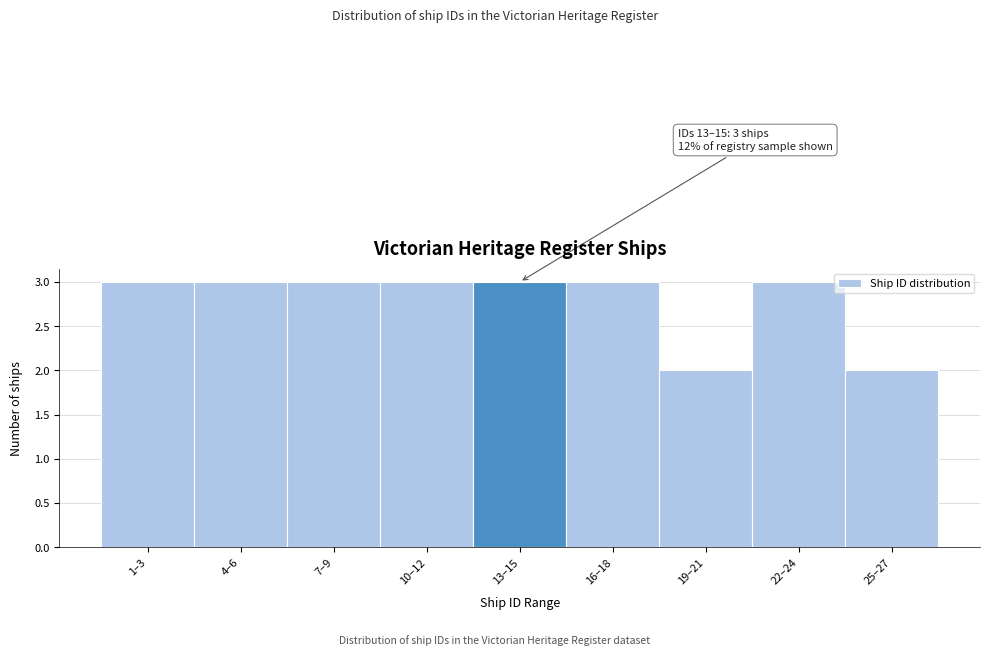

Reading left to right, list all the values displayed in this chart.

1–3=3	4–6=3	7–9=3	10–12=3	13–15=3	16–18=3	19–21=2	22–24=3	25–27=2